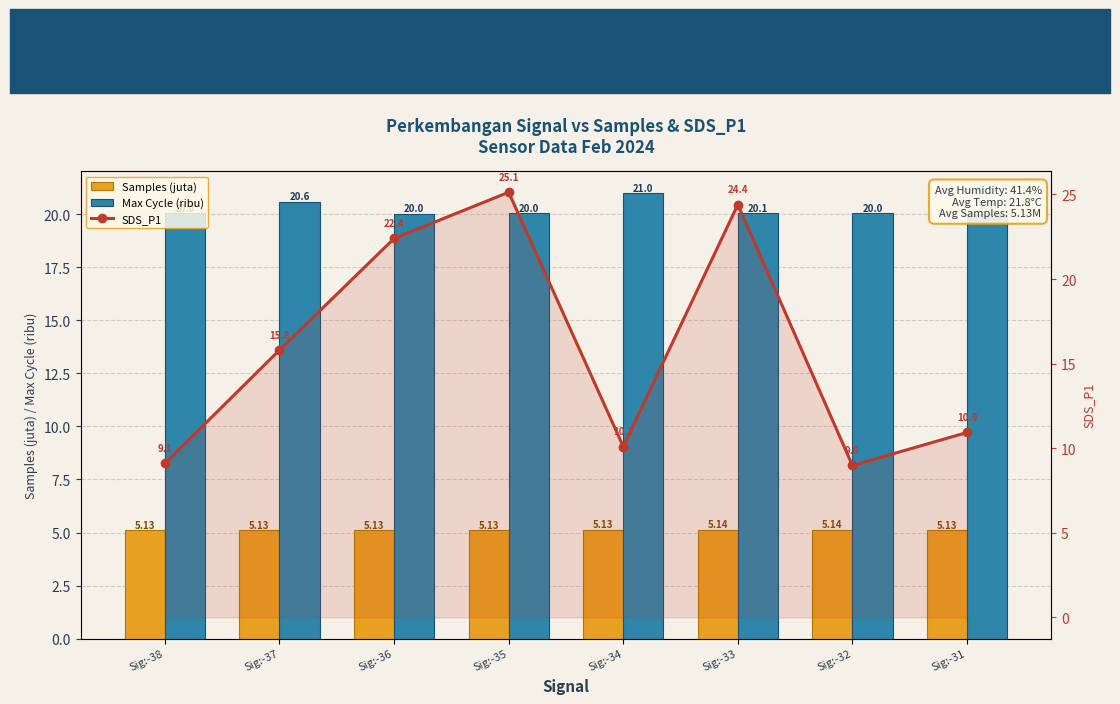

Is the value of SDS_P1 at Sig:-33 greater than the value of Samples (juta) at Sig:-32?

Yes